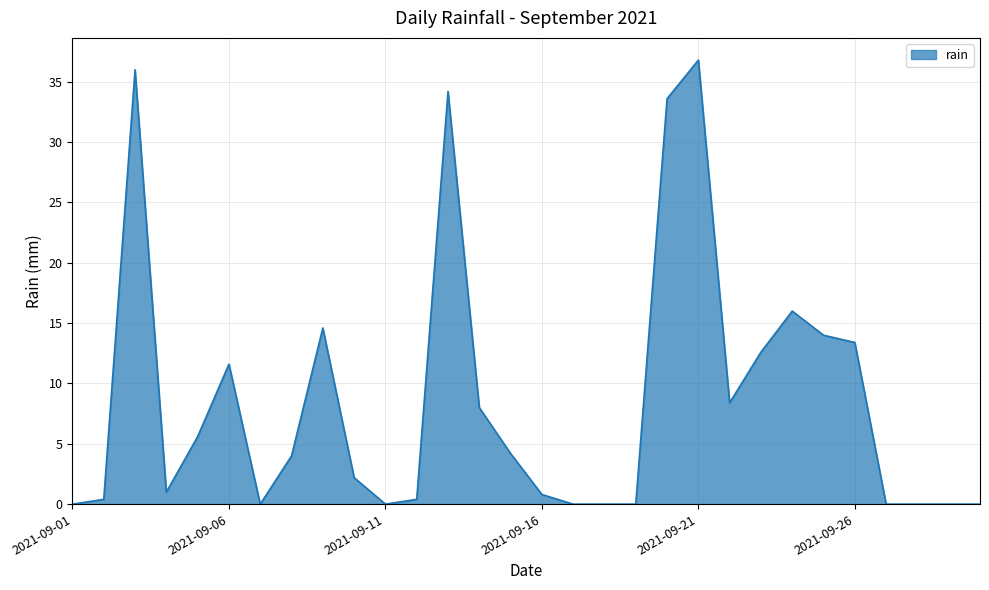

What is the difference between the maximum and minimum values?

36.8